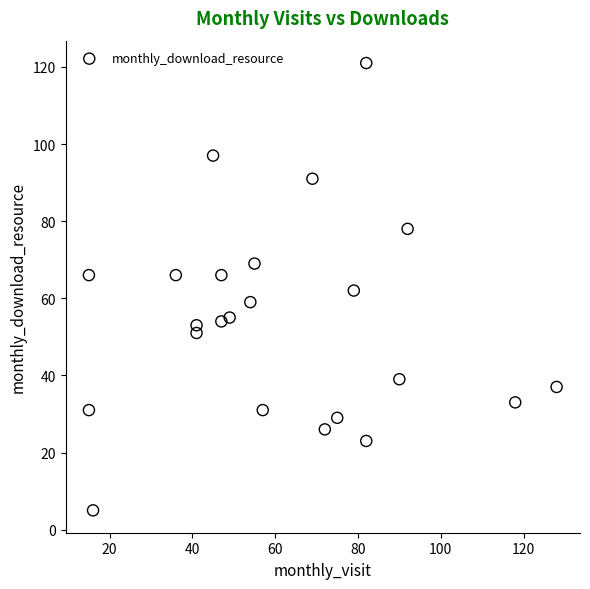

What is the range of X values (max minus min)?

113